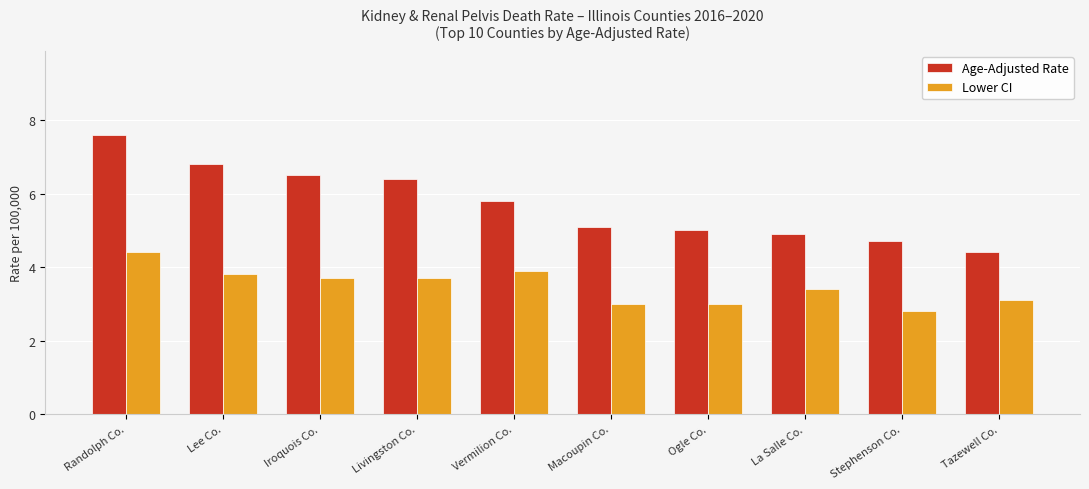

Are the bars horizontal?

No